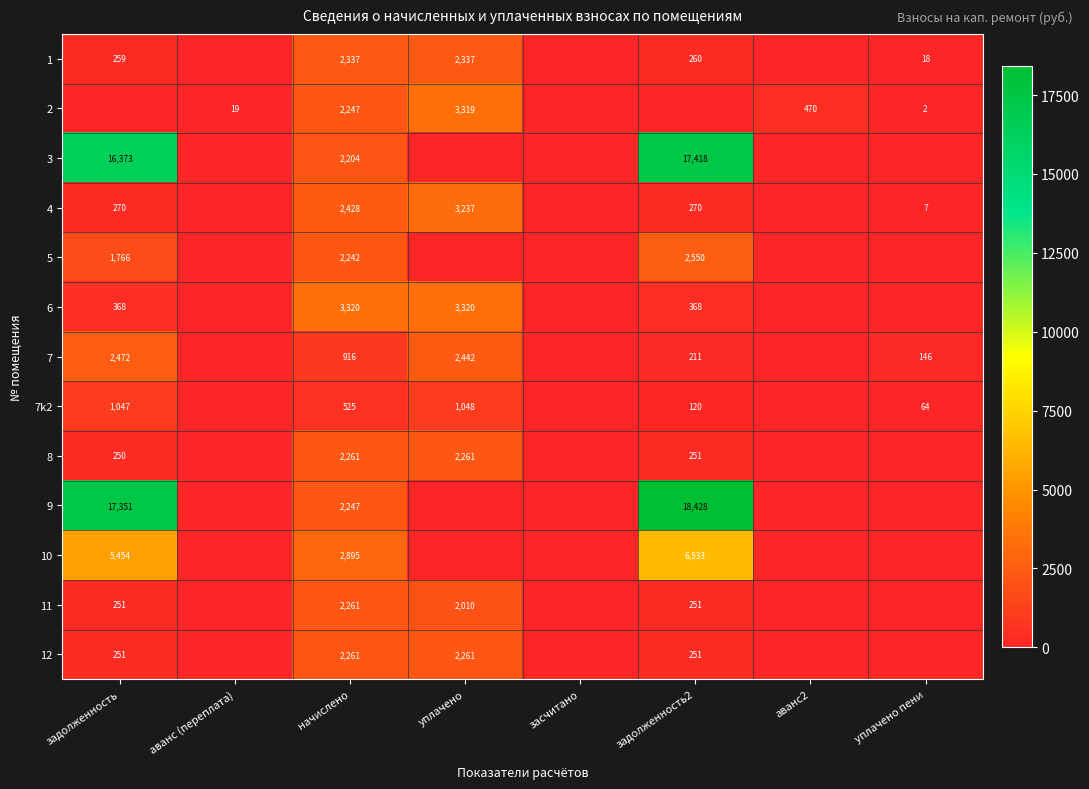

True or false: 1 has a value of 59 at задолженность2.

False